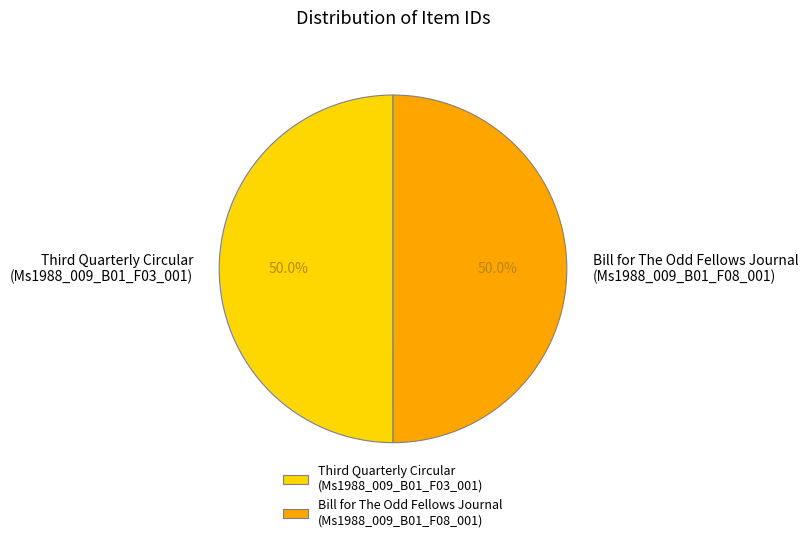

What percentage is NOT represented by Bill for The Odd Fellows Journal (Ms1988_009_B01_F08_001)?

50.0%